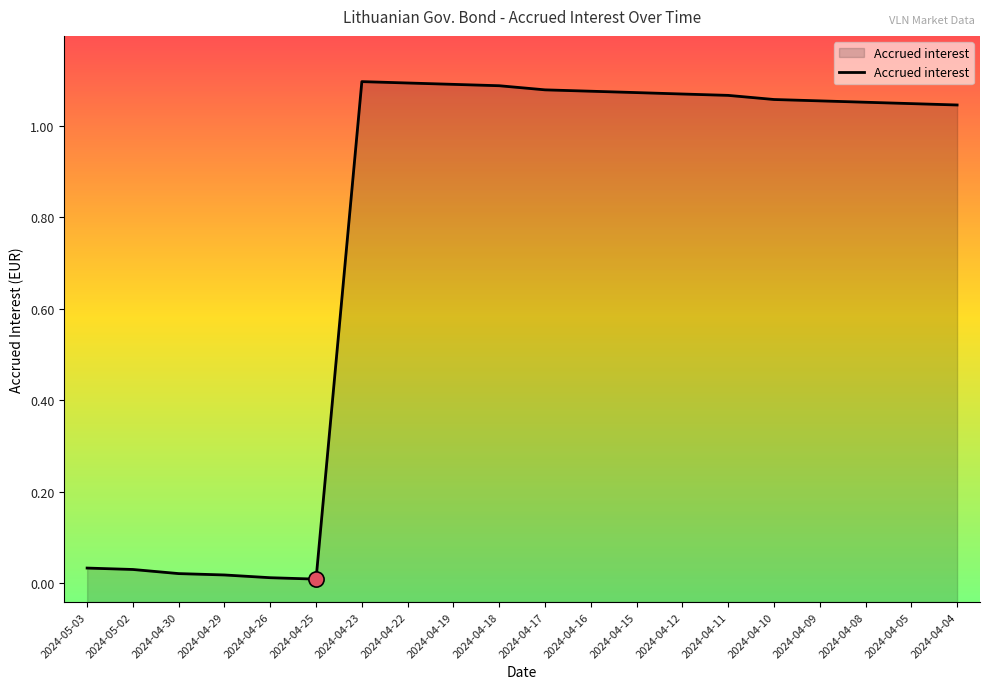

Which has a higher value, 2024-04-22 or 2024-05-03?

2024-04-22